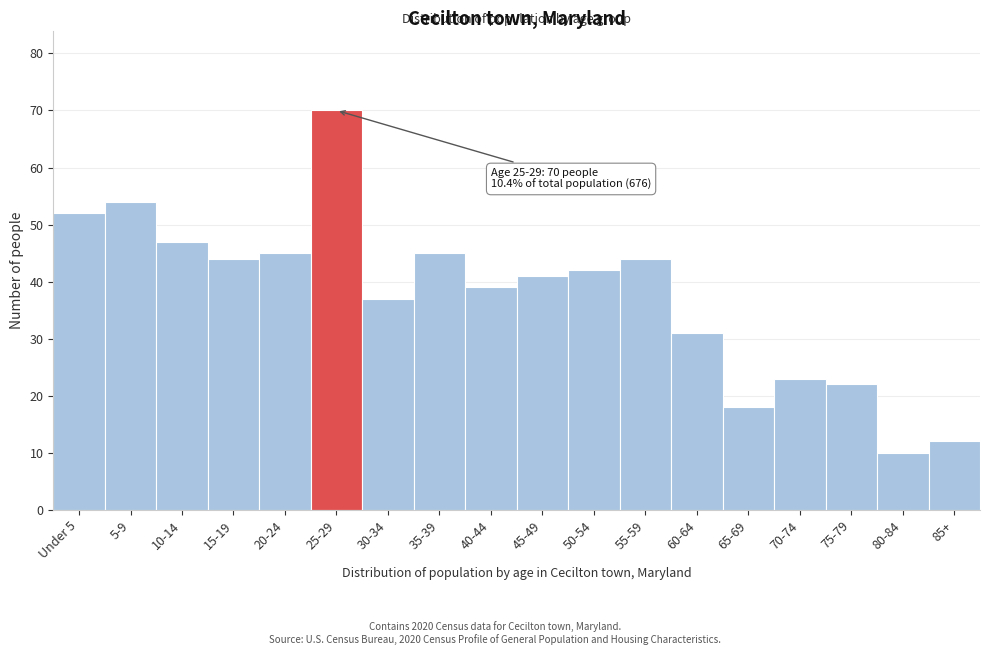

Reading left to right, extract all data points from this chart.

Under 5=52	5-9=54	10-14=47	15-19=44	20-24=45	25-29=70	30-34=37	35-39=45	40-44=39	45-49=41	50-54=42	55-59=44	60-64=31	65-69=18	70-74=23	75-79=22	80-84=10	85+=12